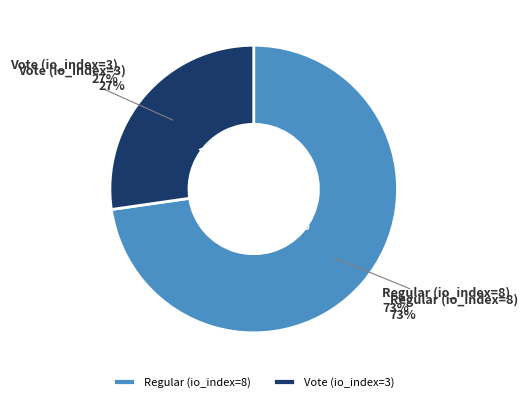

What percentage is the Regular (io_index=8) slice, to the nearest percent?

73%